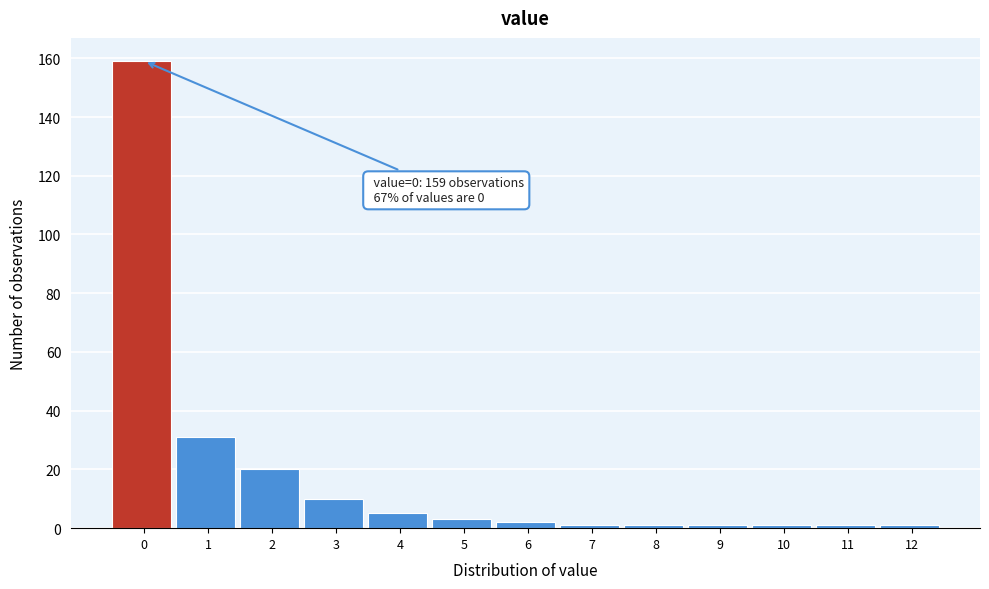

Reading left to right, extract all data points from this chart.

159	31	20	10	5	3	2	1	1	1	1	1	1